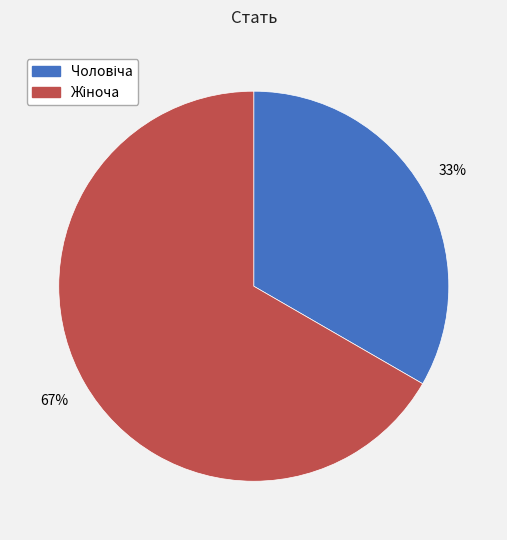

To the nearest percent, what is the average slice percentage?

50%